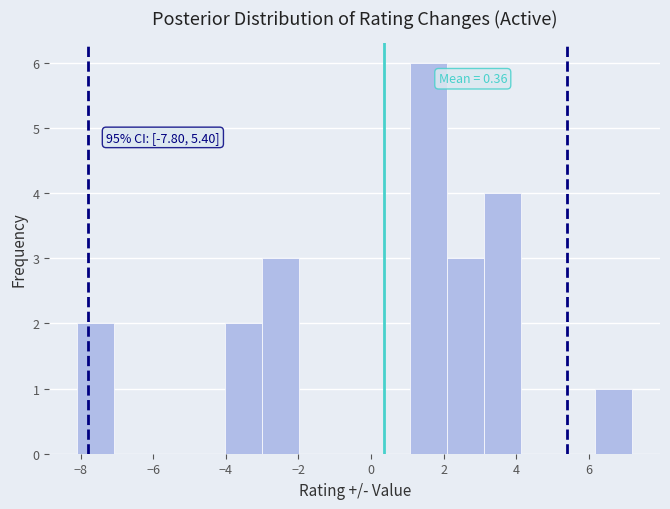

Which range on the x-axis has the tallest bar?

1.08 to 2.10